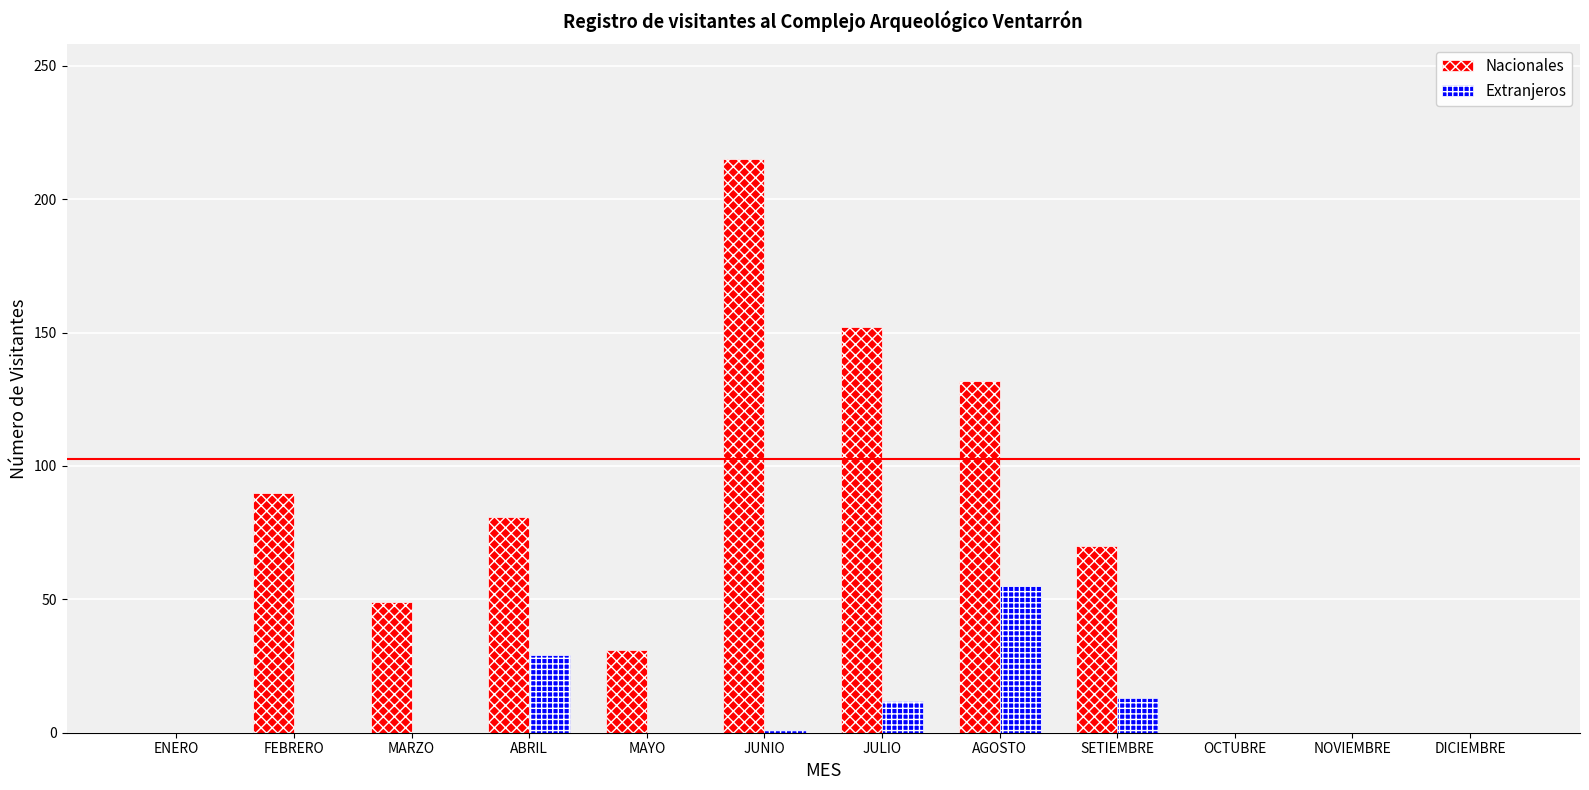

True or false: Extranjeros has a value of 23 at SETIEMBRE.

False